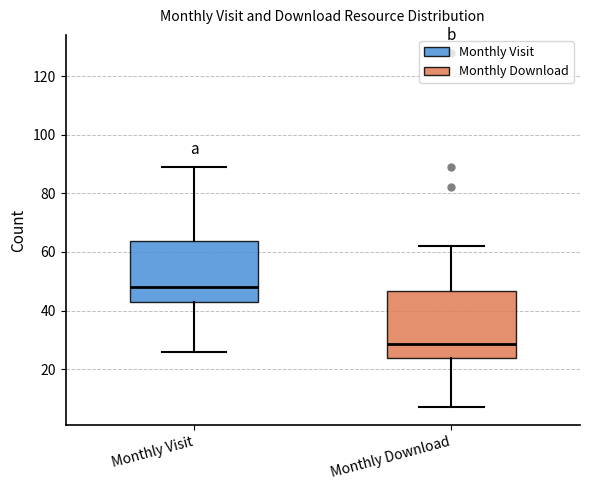

Reading left to right, read every box against the y-axis: the position of its median line, the range the box covers, and the ends of its whiskers. The values are not printed on the chart, so give them approximately, as read against the axis.

Monthly Visit: median 48, box 44 to 64, whiskers 26 to 90
Monthly Download: median 28, box 24 to 46, whiskers 8 to 62